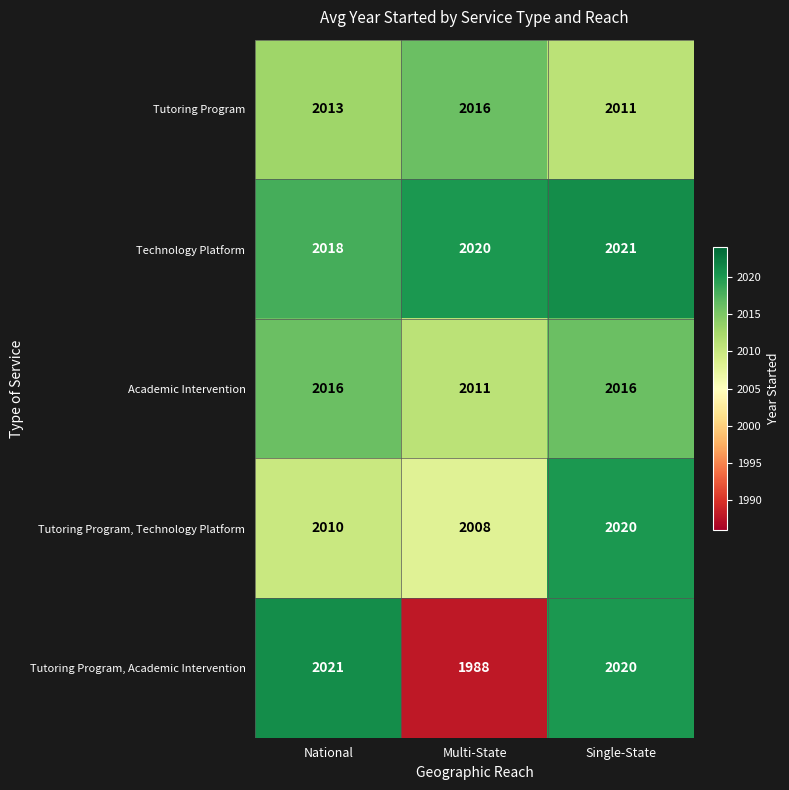

What is the spread (max minus min) of values at Multi-State?

32